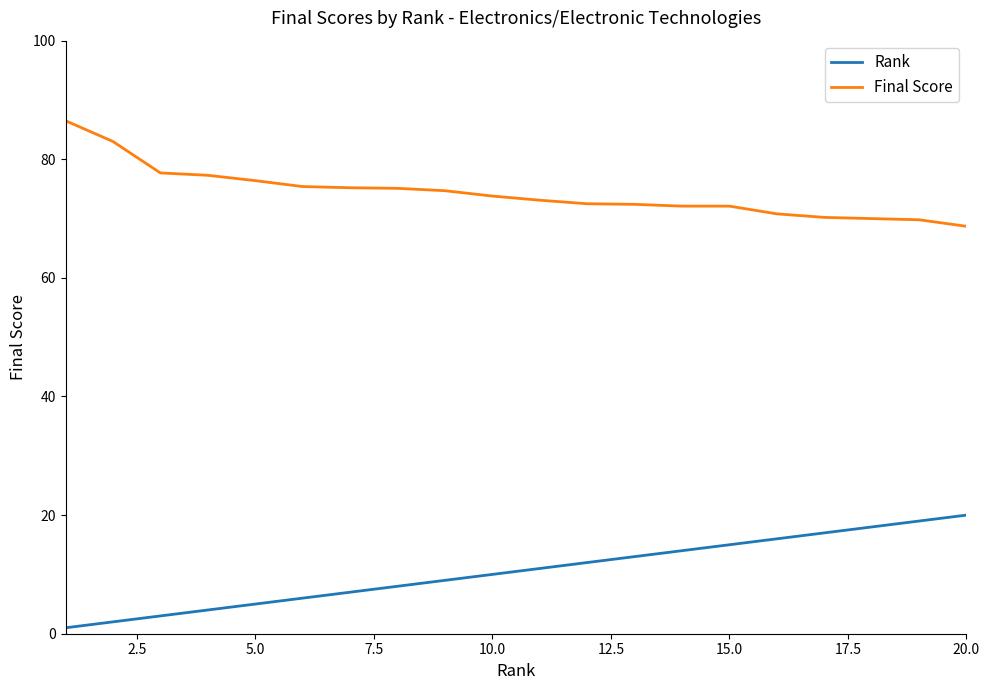

Rank the series by their maximum value, from highest to lowest.

Final Score, Rank